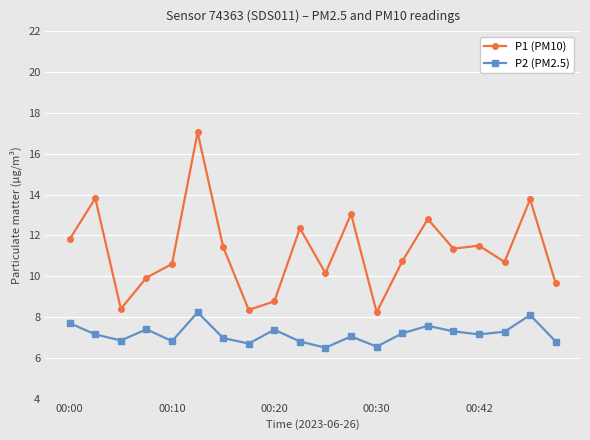

What is the value of the P2 (PM2.5) point at the 2nd from the left?

7.2